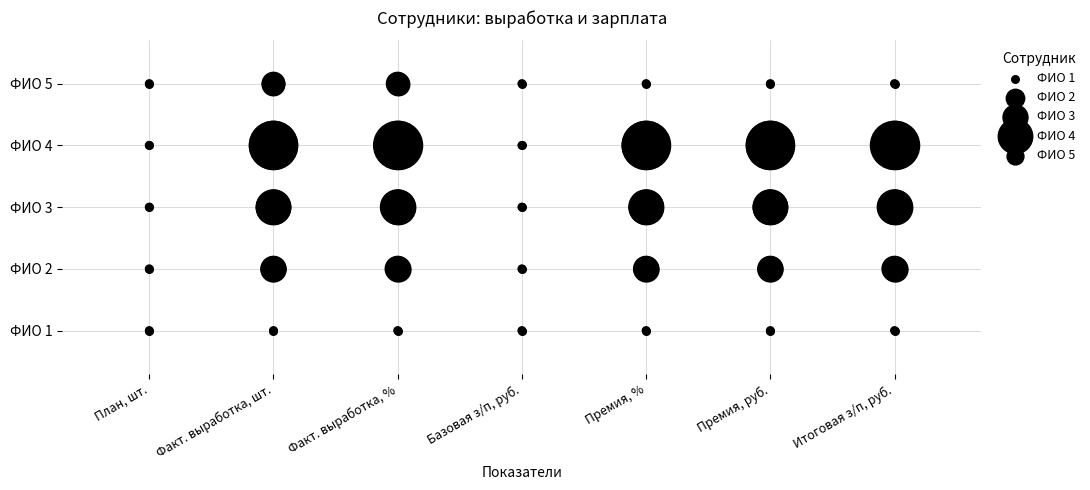

What is the total value across all series at Итоговая з/п, руб.?

10